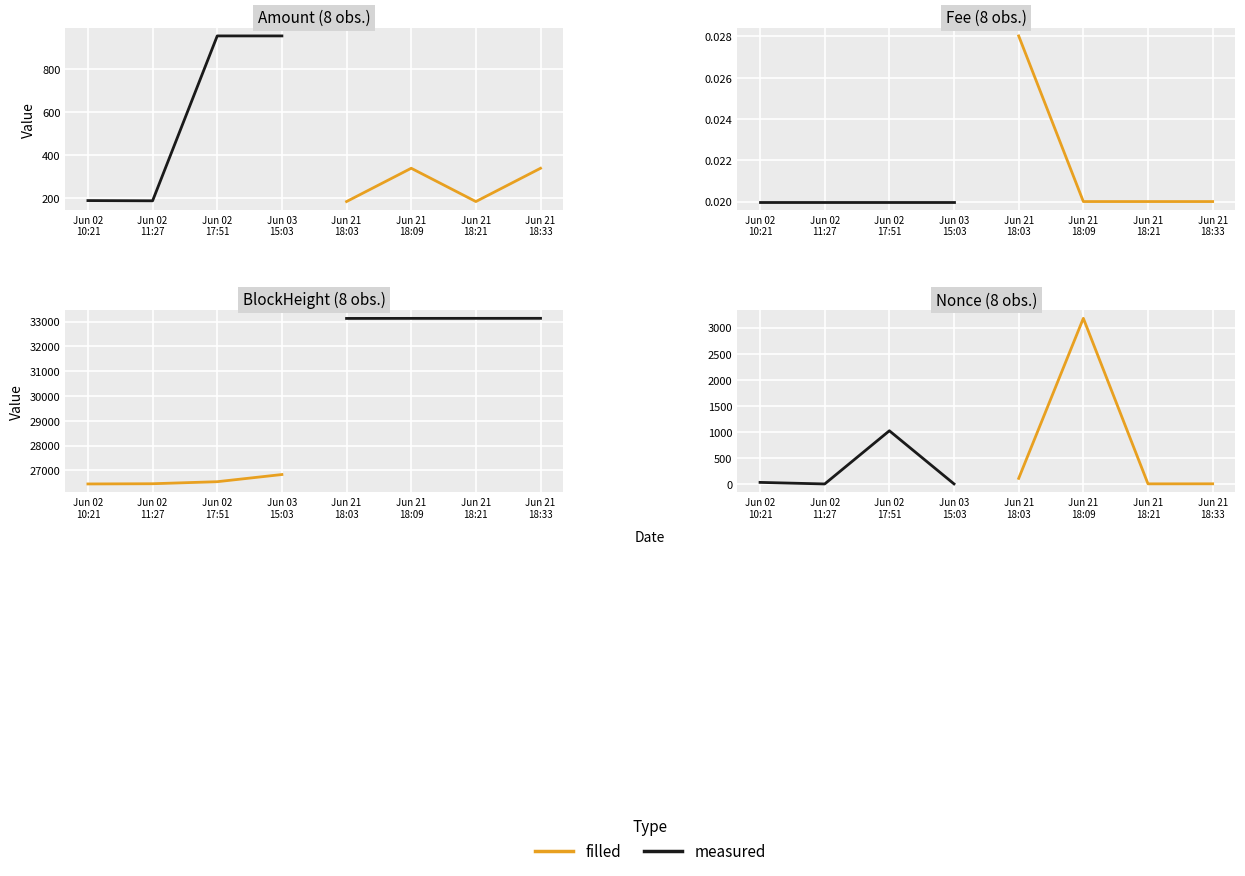

What is the average value of the filled series?

822